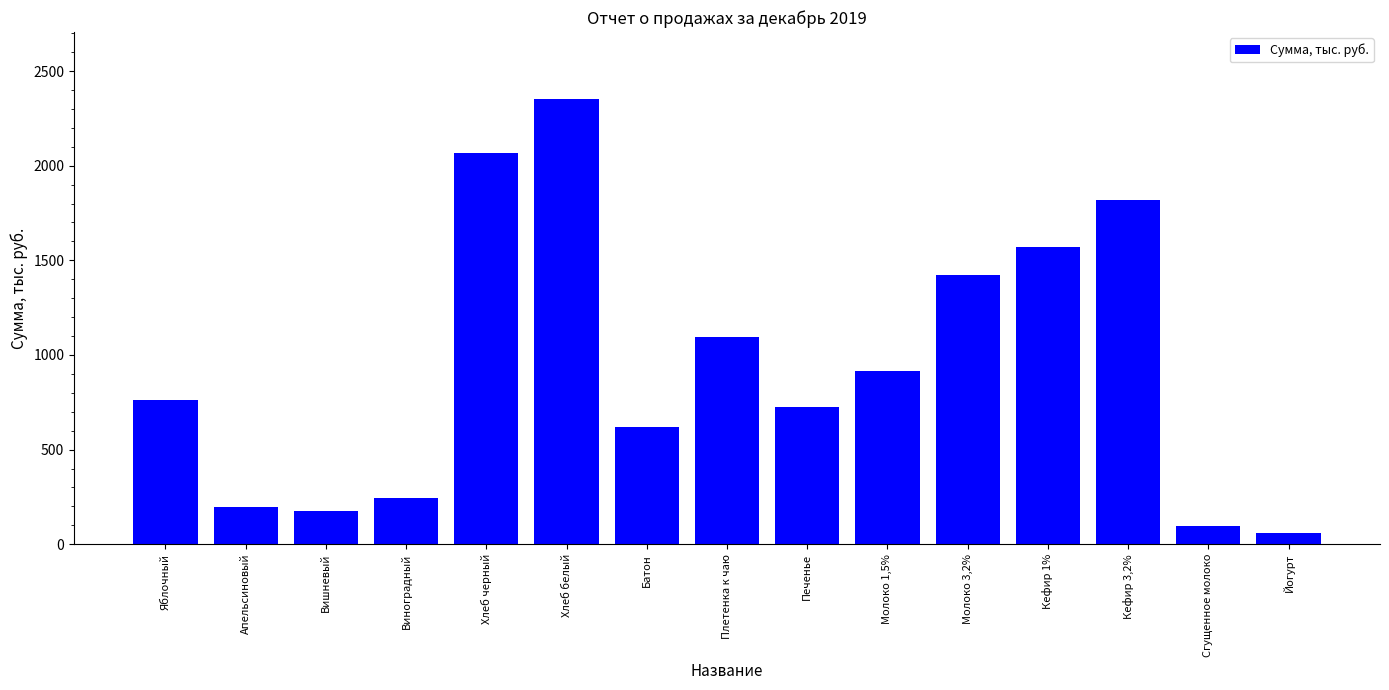

How many values are below 761?

7